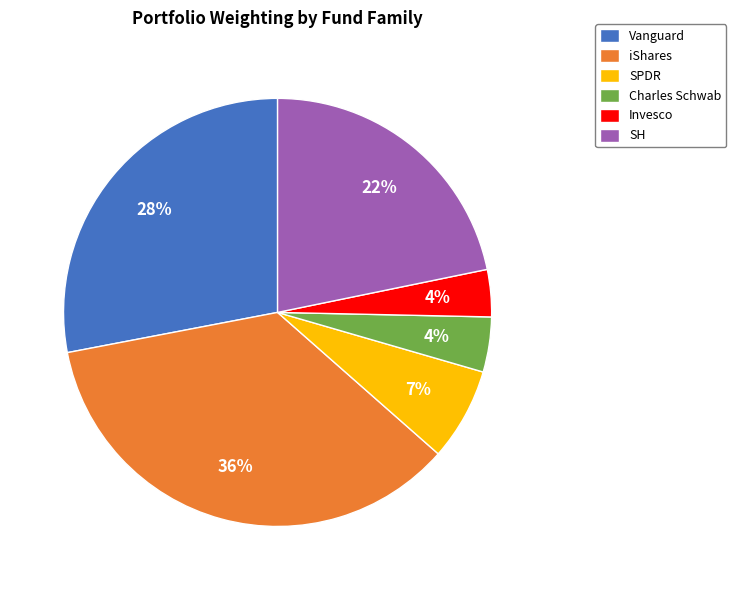

How many segments does this pie chart have?

6